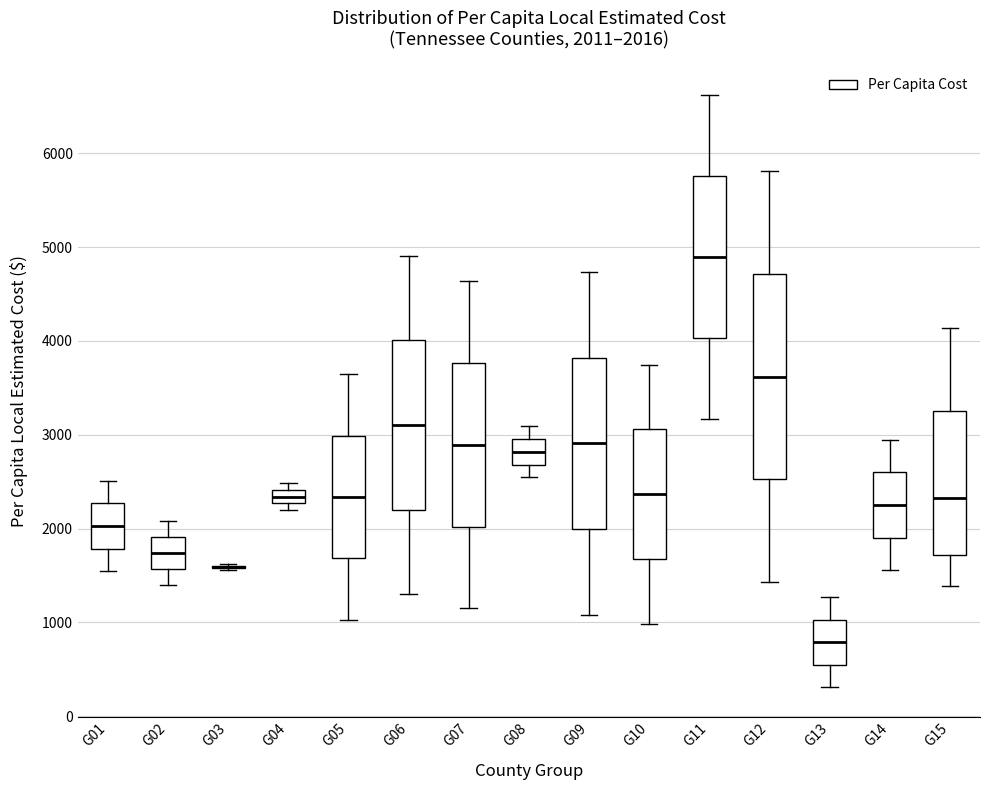

Comparing the boxes themselves (not the whiskers), which one is the tallest?

G12